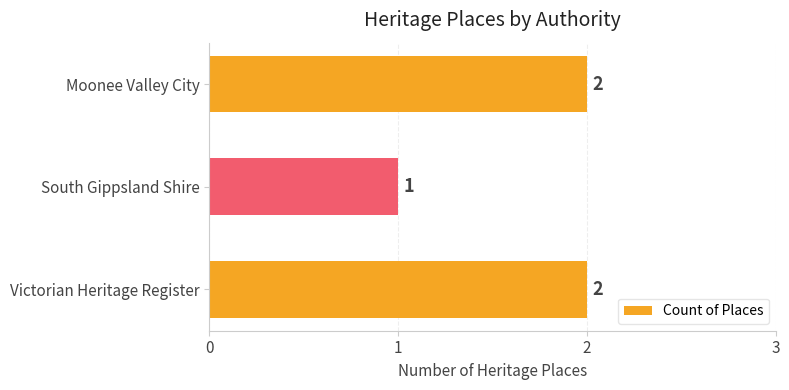

Count the values in the range 1 to 2.

3